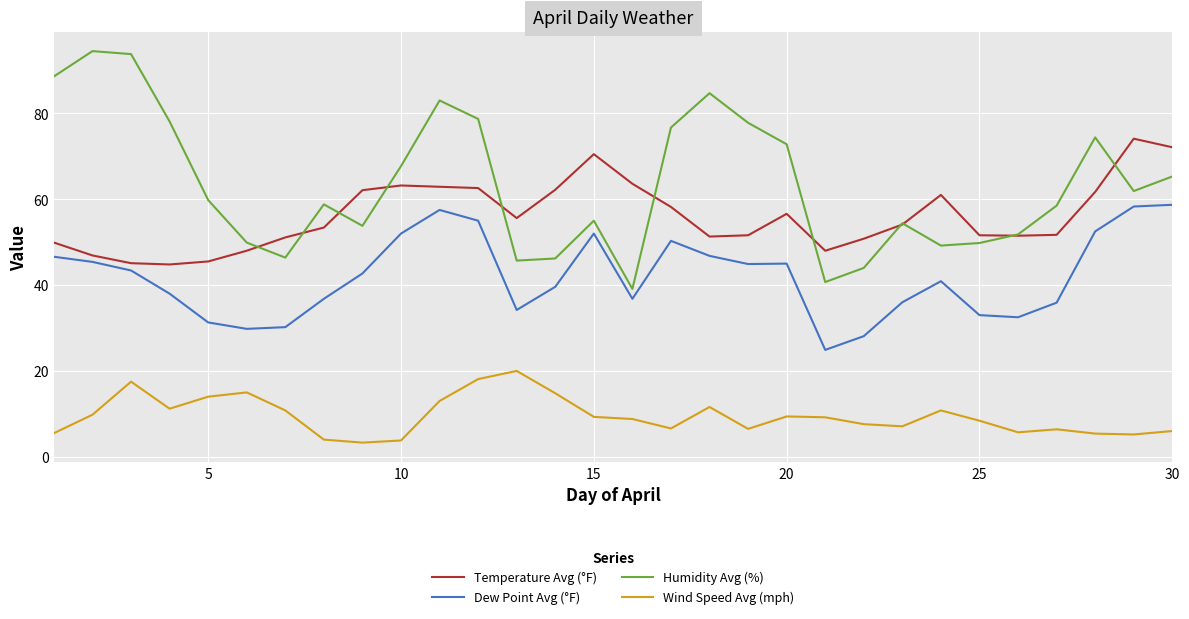

True or false: Dew Point Avg (°F) and Wind Speed Avg (mph) intersect in this chart.

False